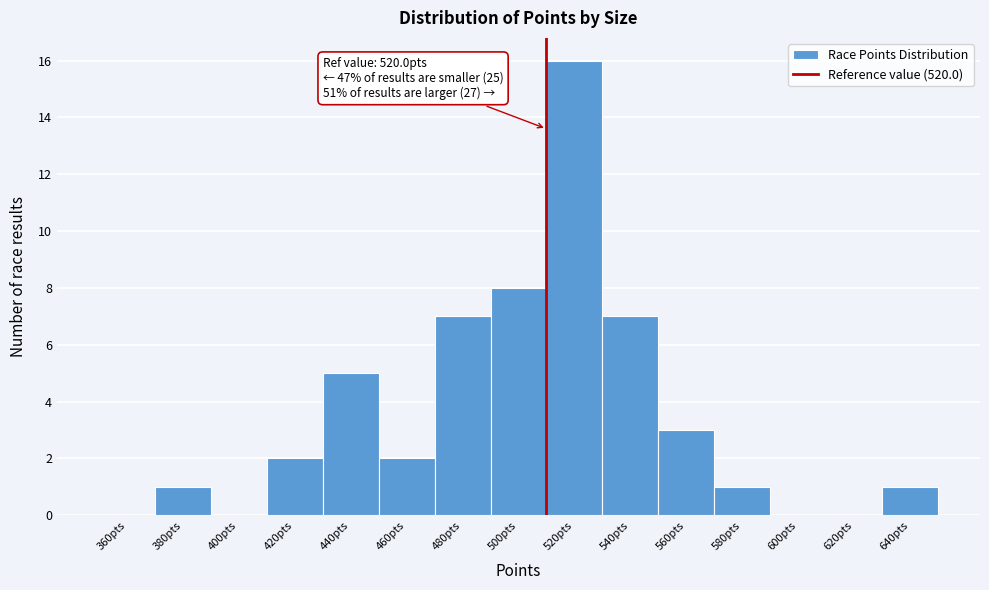

Reading left to right, list all the values displayed in this chart.

360pts=0	380pts=1	400pts=0	420pts=2	440pts=5	460pts=2	480pts=7	500pts=8	520pts=16	540pts=7	560pts=3	580pts=1	600pts=0	620pts=0	640pts=1